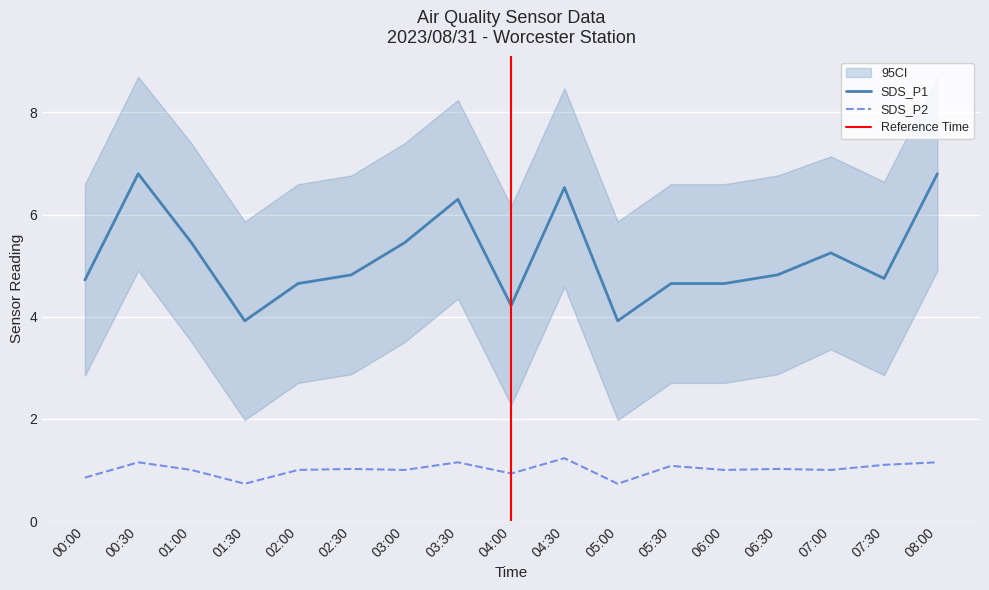

What is the highest value of the SDS_P1 series?

6.8